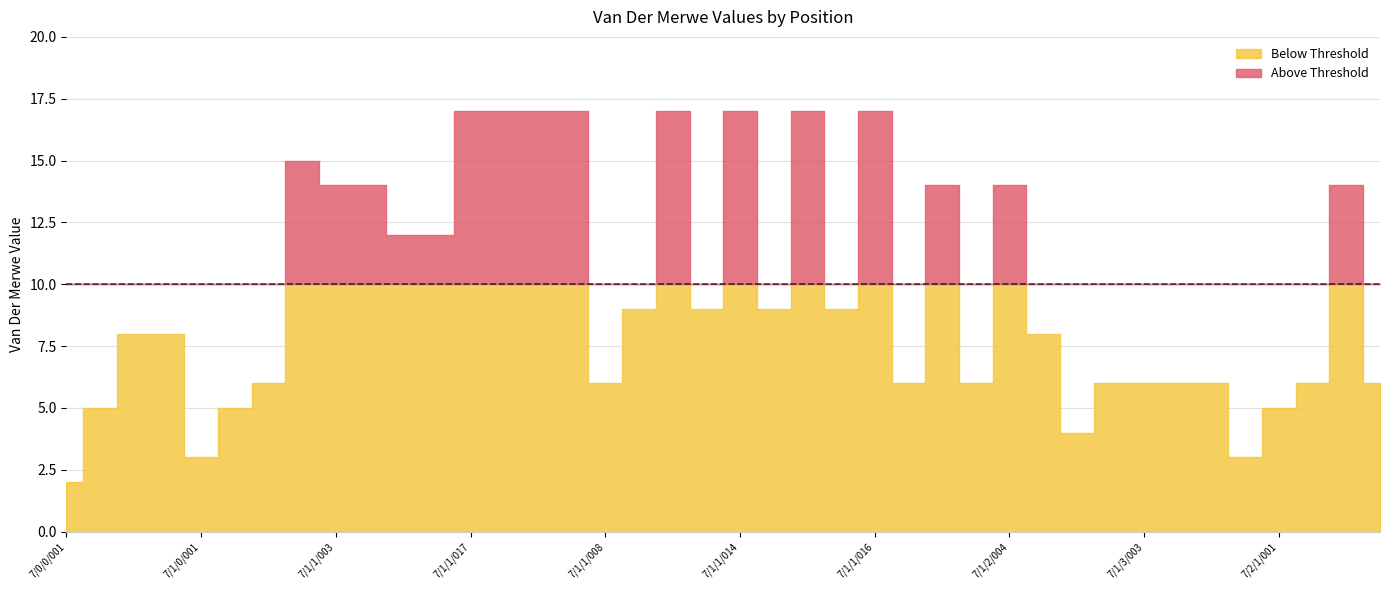

How many data points does each series have?

40